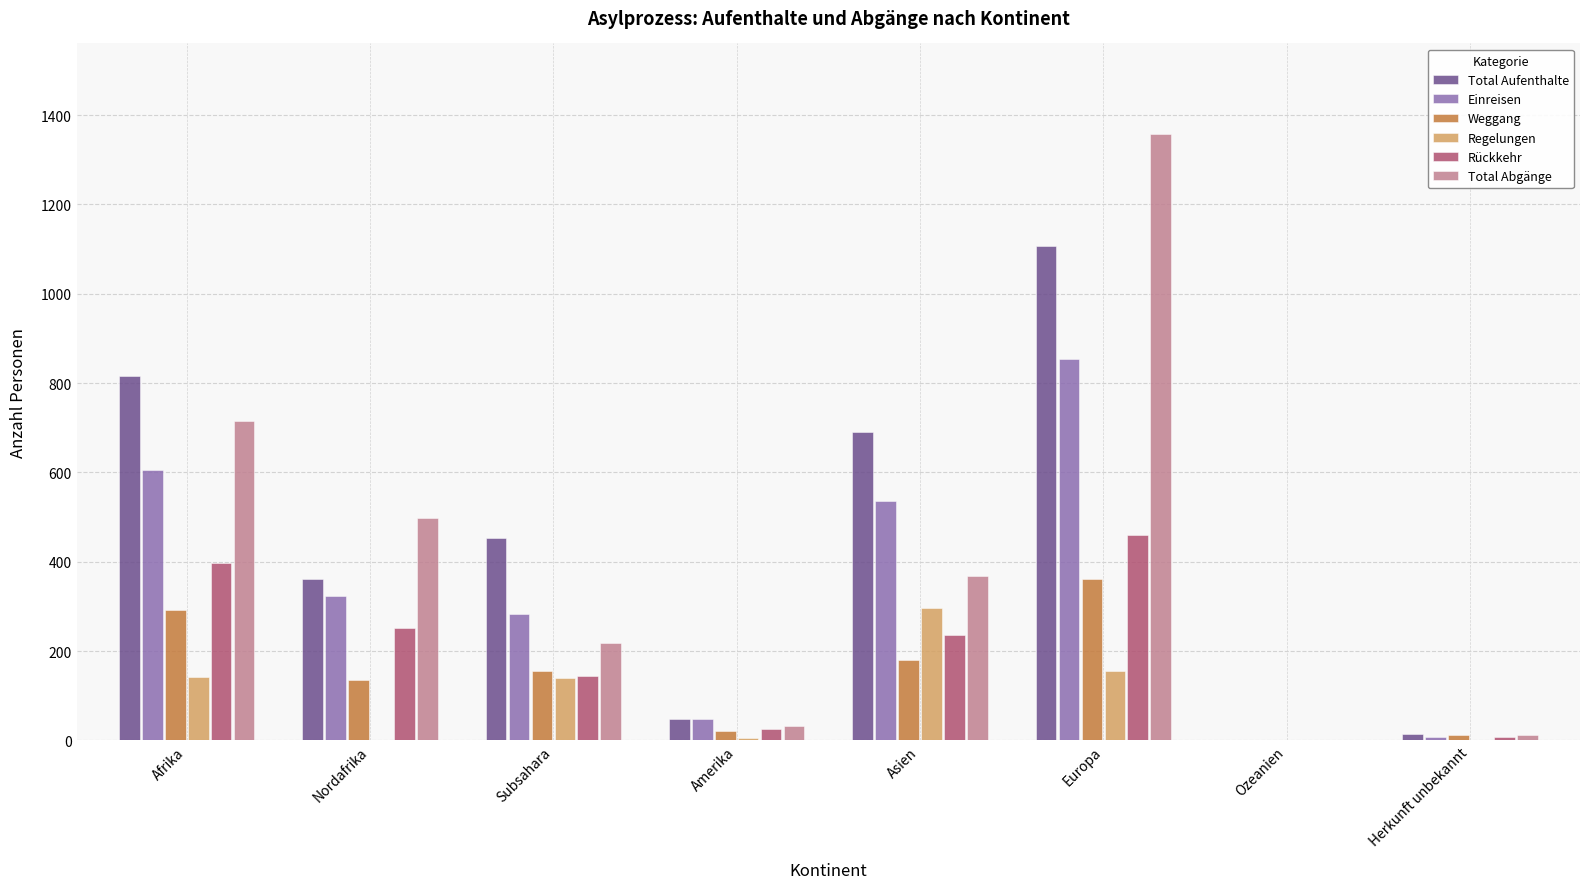

Is the value of Total Abgänge at Amerika greater than the value of Total Aufenthalte at Herkunft unbekannt?

Yes